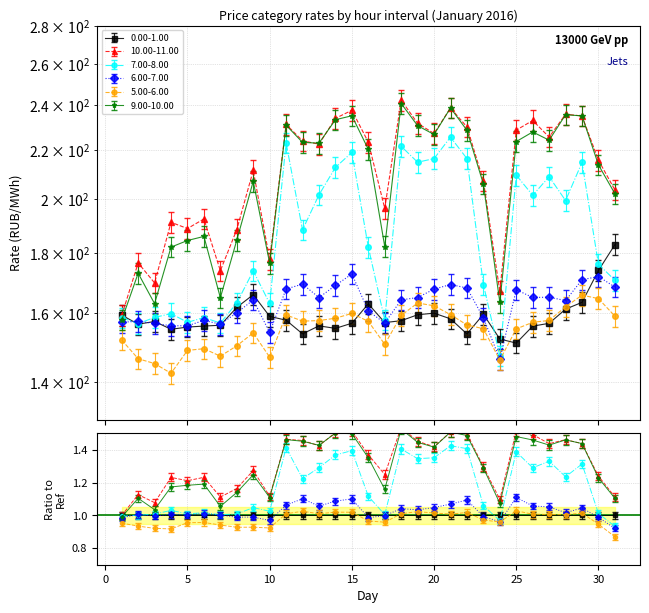

At how many categories does at least one series exceed 219?

16